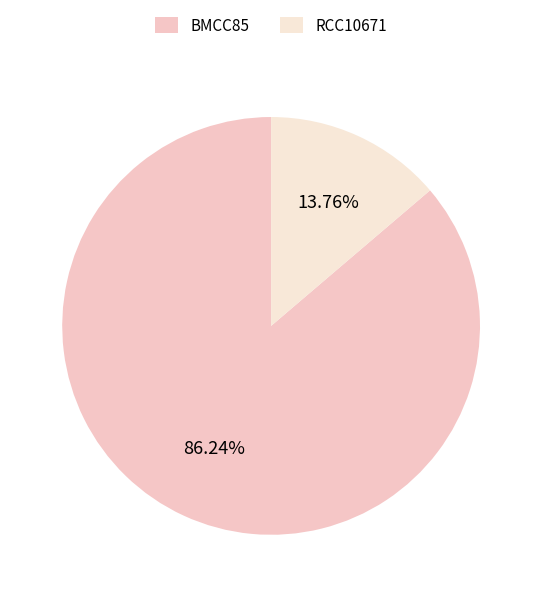

What is the total percentage of RCC10671 and BMCC85?

100.0%